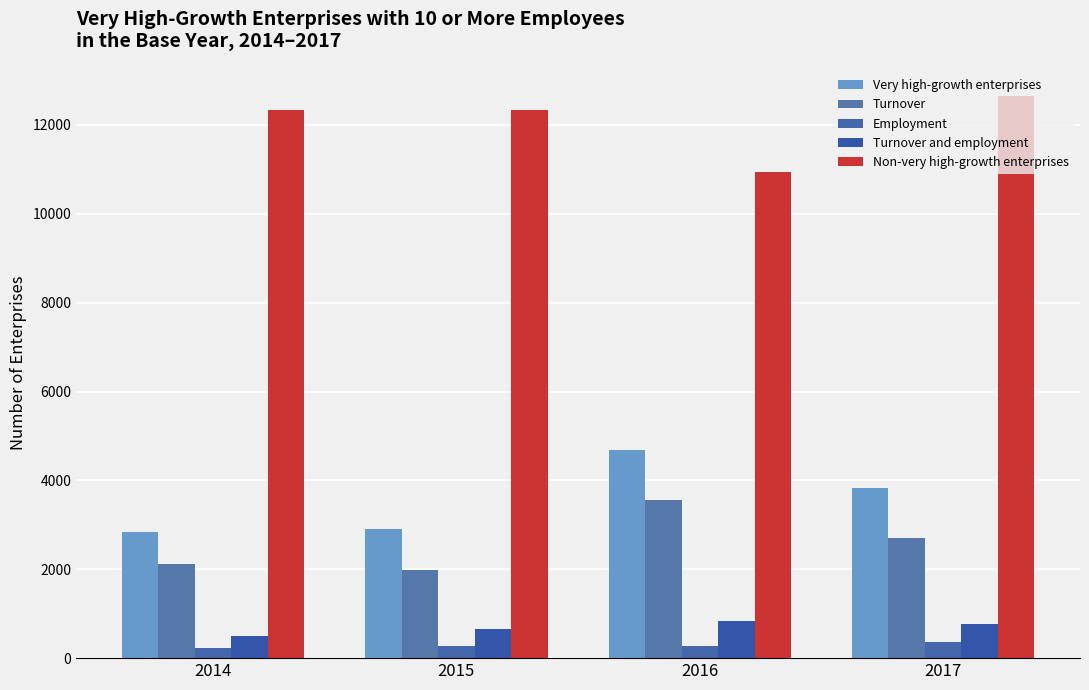

Which series has the widest spread of values?

Very high-growth enterprises